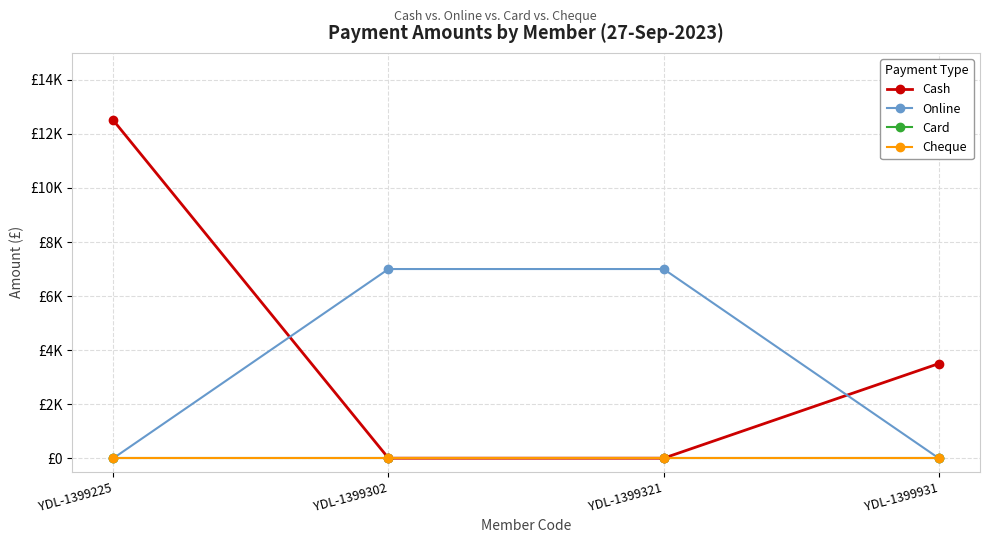

Does the chart have visible grid lines?

Yes